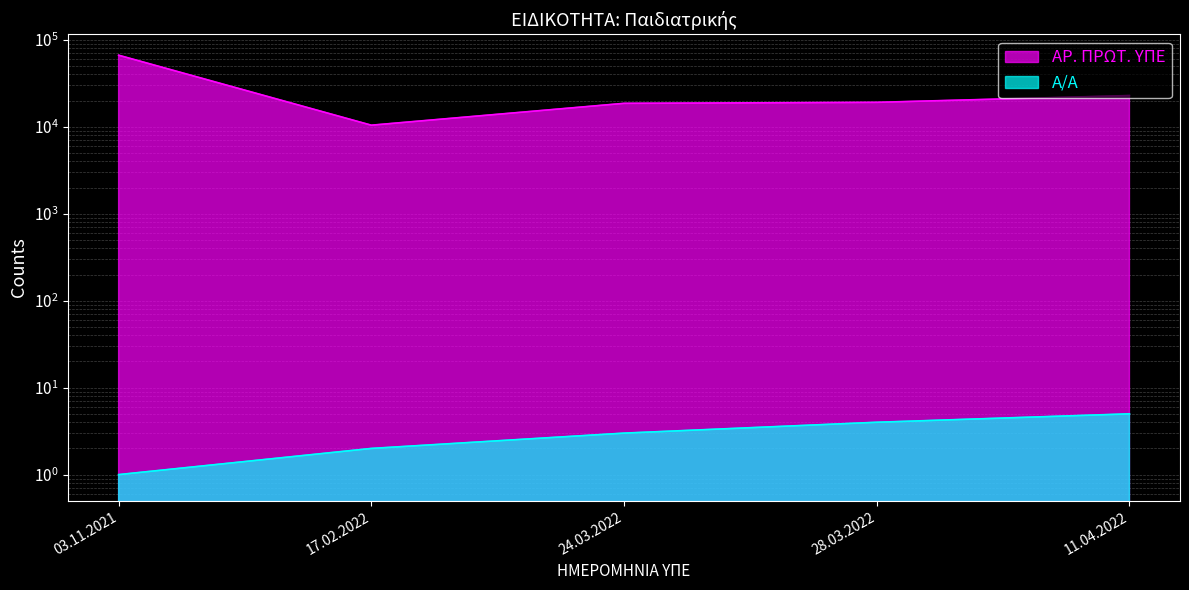

Which series has the largest total across all categories?

ΑΡ. ΠΡΩΤ. ΥΠΕ